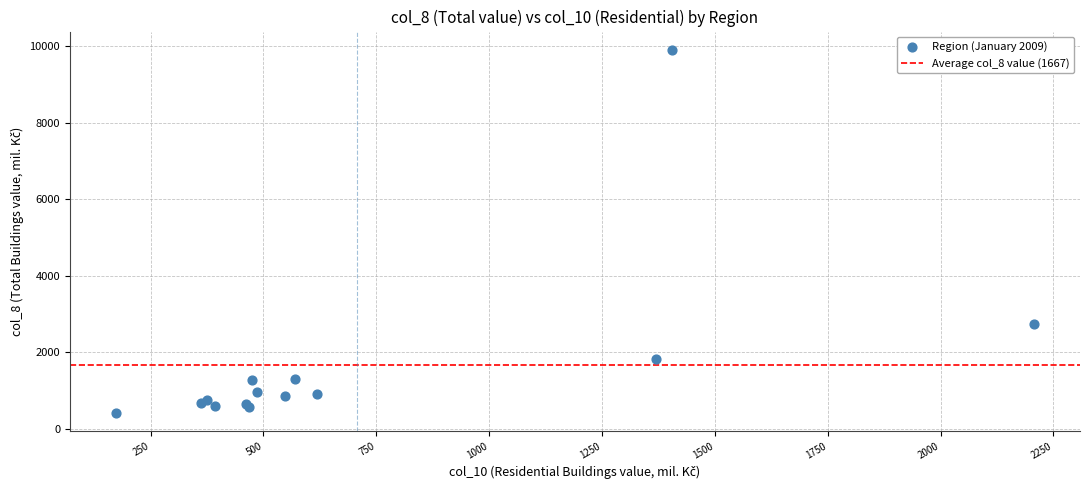

What Y value in the scatter plot is closest to 5161?

2731